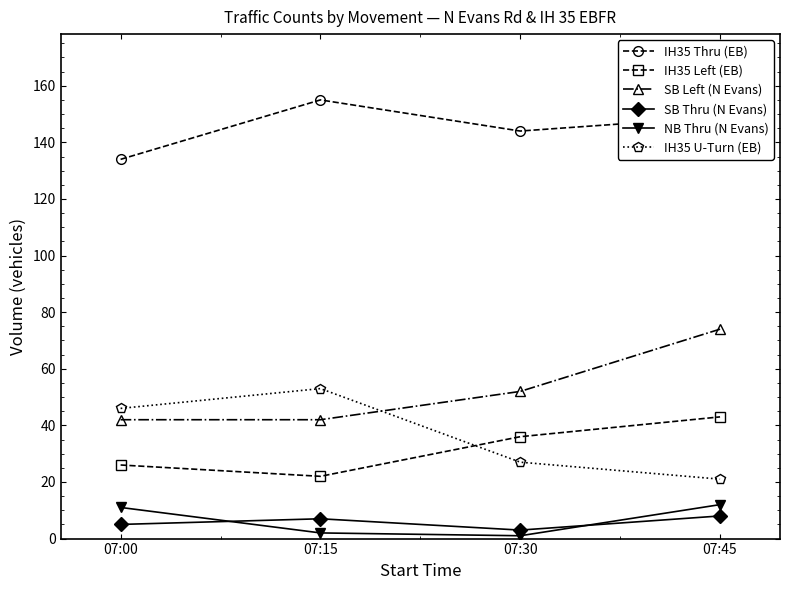

At how many categories does at least one series exceed 76?

4